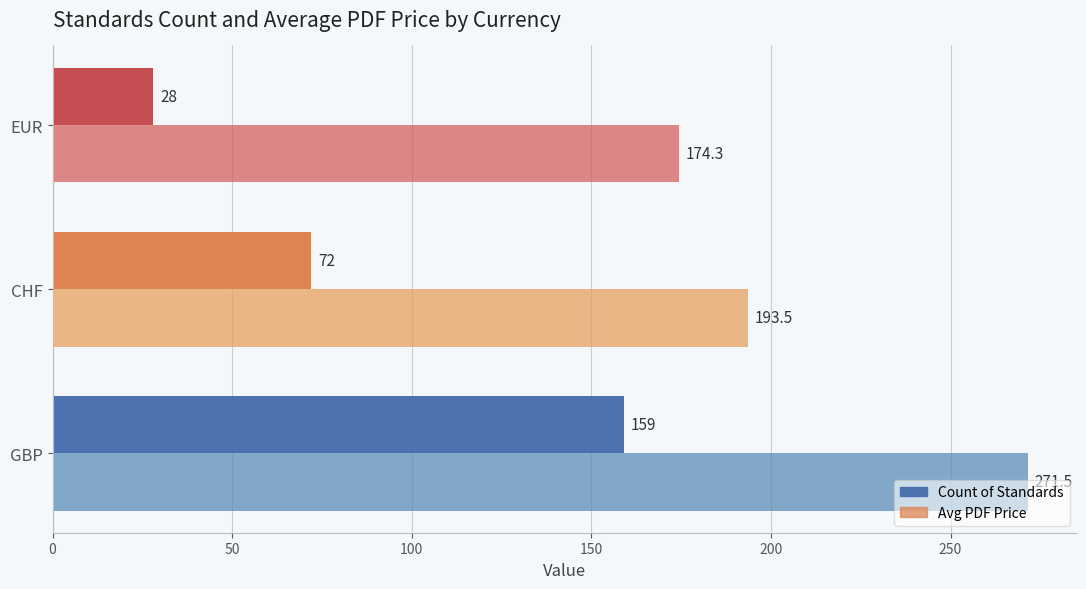

How many data points in Avg PDF Price are less than 193?

1